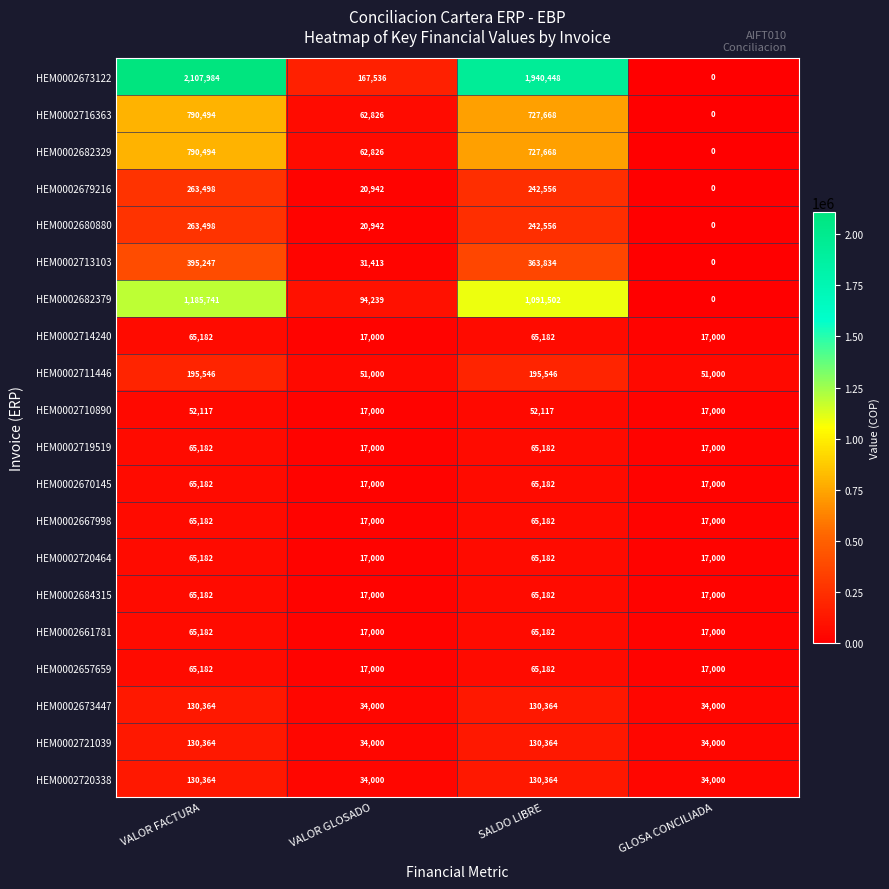

At which label does HEM0002679216 first exceed 242556?

VALOR FACTURA